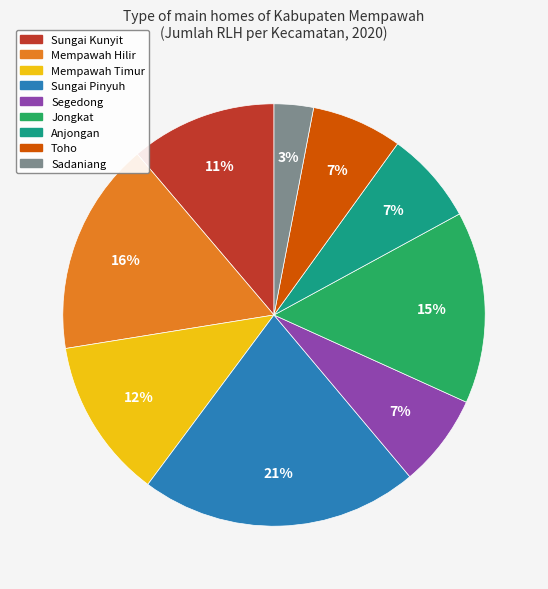

Does Segedong represent more than half of the total?

No